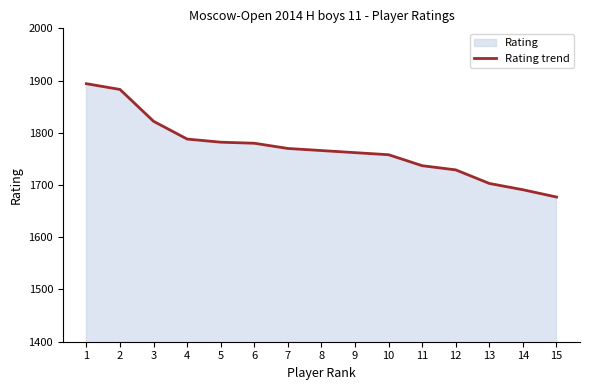

How many lines are shown in the chart?

1